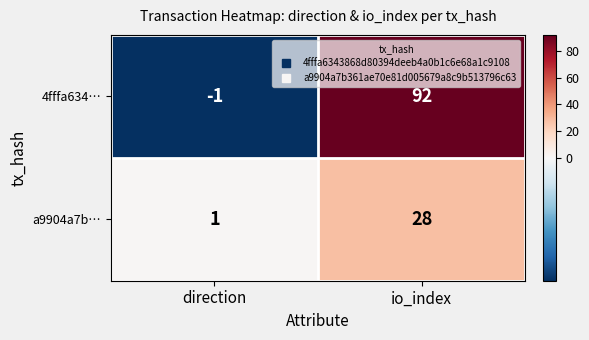

At which label is a9904a7b… closest to 14?

direction